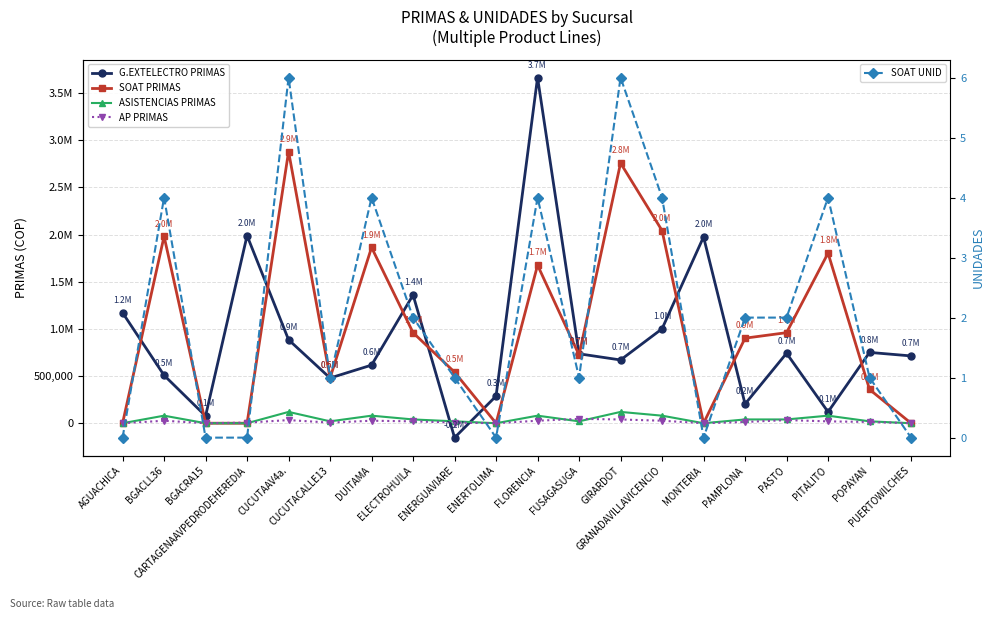

What position from the right is BGACLL36?

19